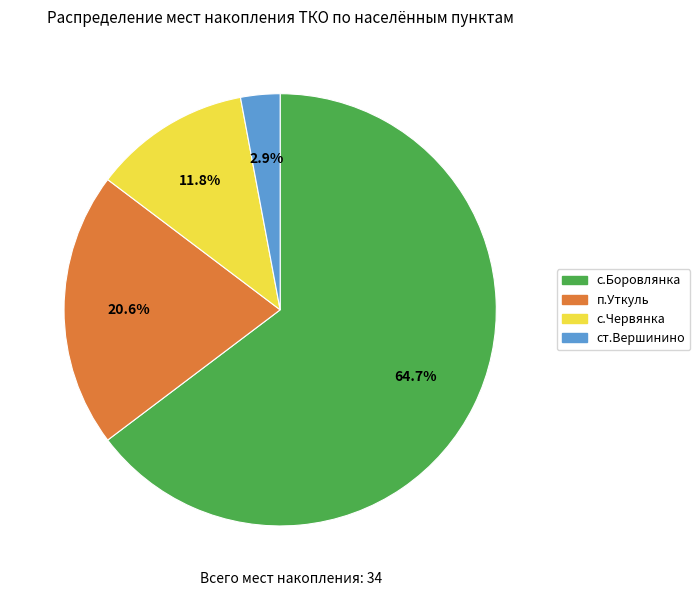

Which slice is the largest?

с.Боровлянка